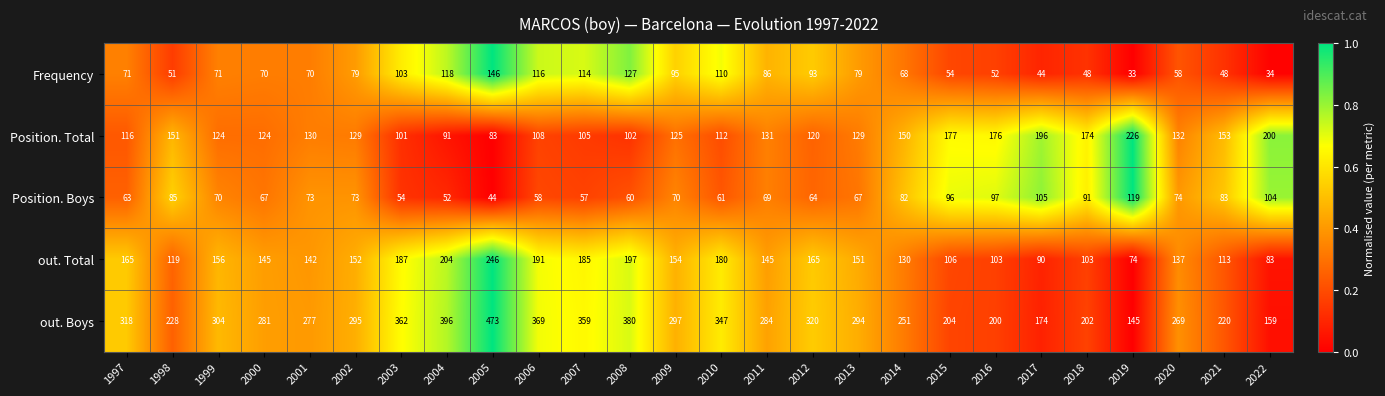

Count the number of data series in this chart.

5